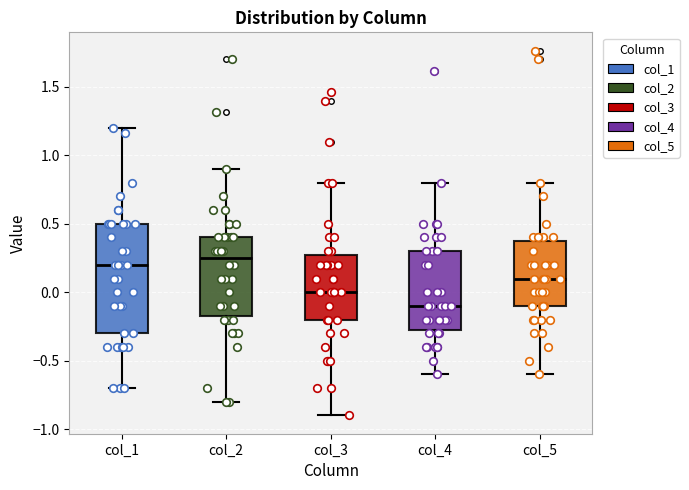

Reading left to right, transcribe this box plot: for each box, give where its median line is, the range the box spans, and where its two whiskers end, as read against the y-axis. The values are not printed on the chart, so give them approximately, as read against the axis.

col_1: median 0.20, box -0.30 to 0.50, whiskers -0.70 to 1.20
col_2: median 0.25, box -0.15 to 0.40, whiskers -0.80 to 0.90
col_3: median 0.00, box -0.20 to 0.30, whiskers -0.90 to 0.80
col_4: median -0.10, box -0.25 to 0.30, whiskers -0.60 to 0.80
col_5: median 0.10, box -0.10 to 0.40, whiskers -0.60 to 0.80